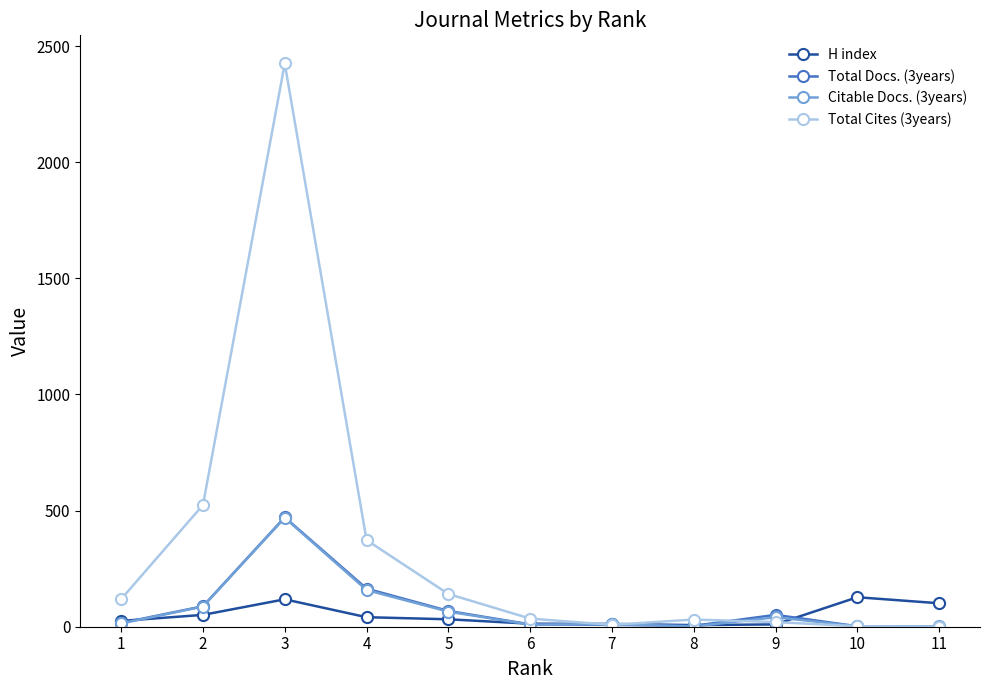

True or false: Total Docs. (3years) and H index cross at least once.

True